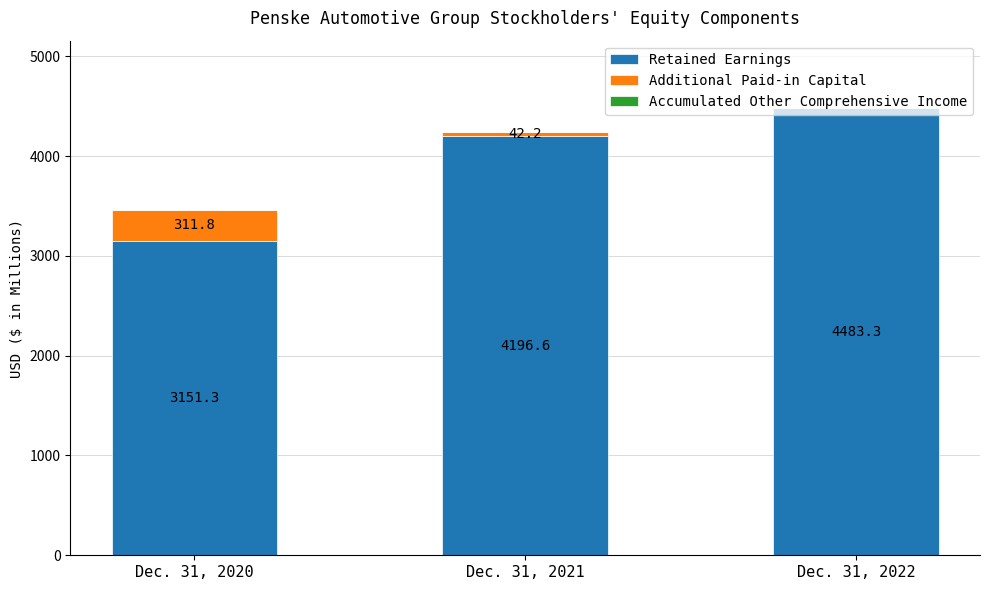

At which category is the sum across all series the highest?

Dec. 31, 2022